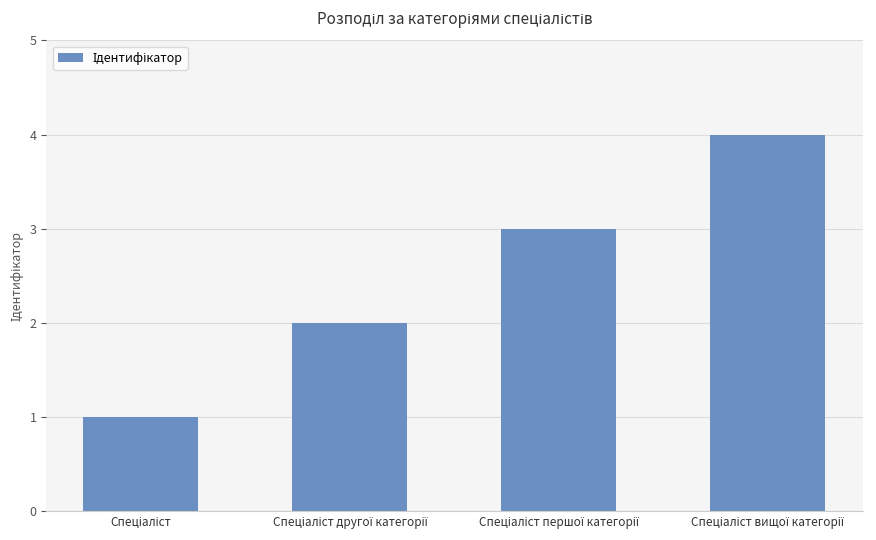

Reading left to right, list all the values displayed in this chart.

1	2	3	4